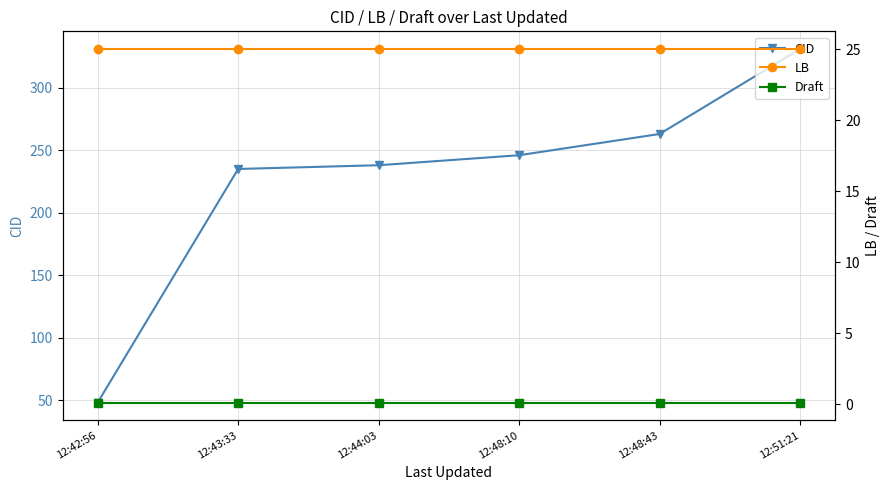

True or false: LB has more than 1 interior local peaks.

False